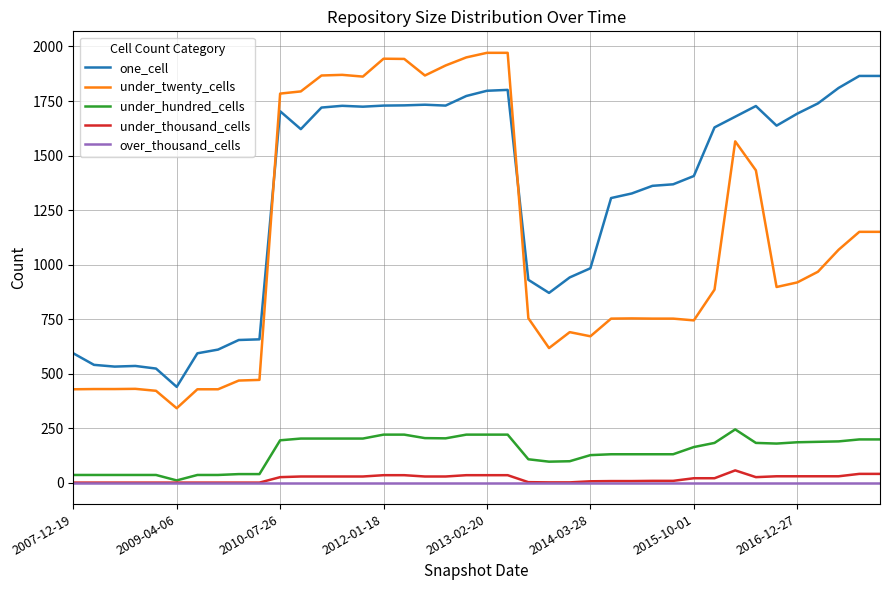

True or false: one_cell and under_twenty_cells cross at least once.

True